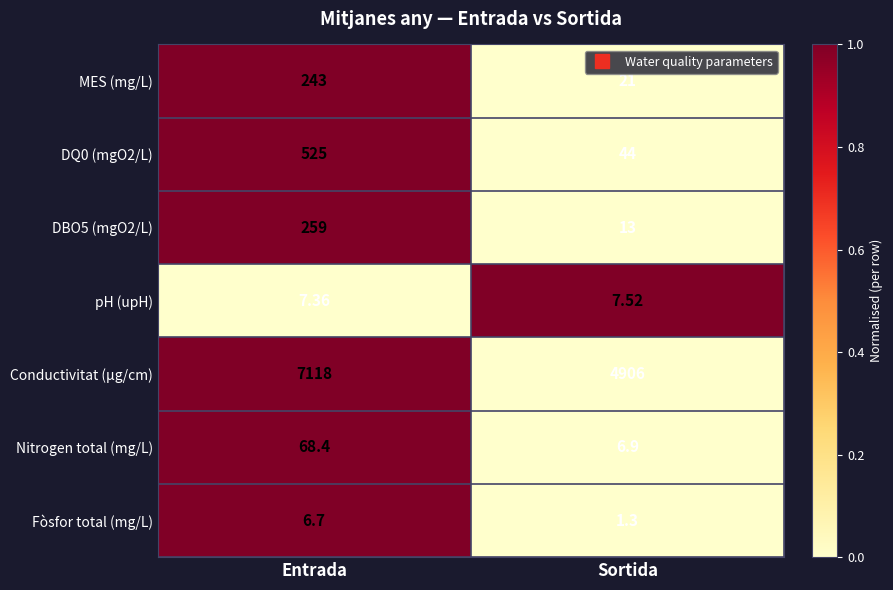

Between Entrada and Sortida, which series saw the biggest shift?

Conductivitat (µg/cm)